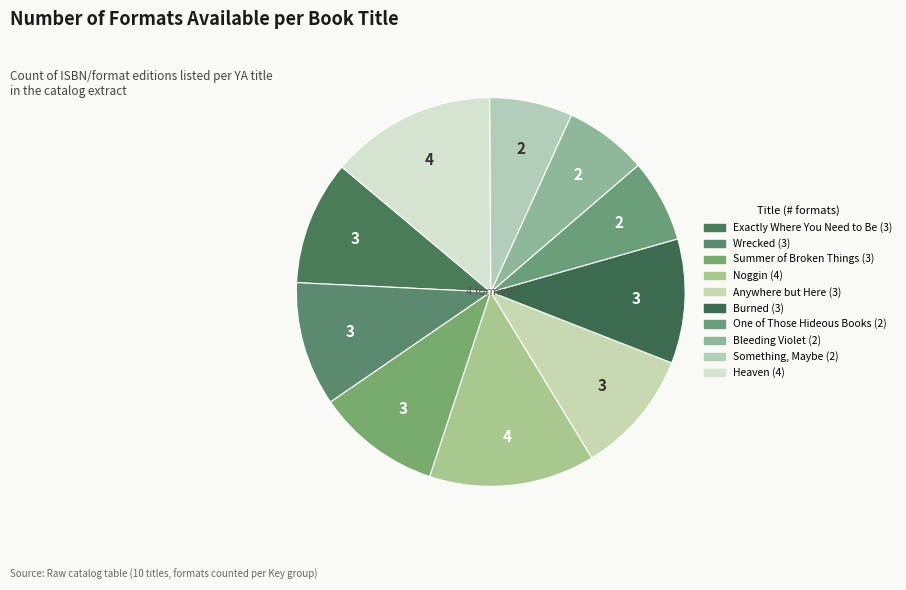

Combined, do Burned and Exactly Where You Need to Be account for over 50%?

No